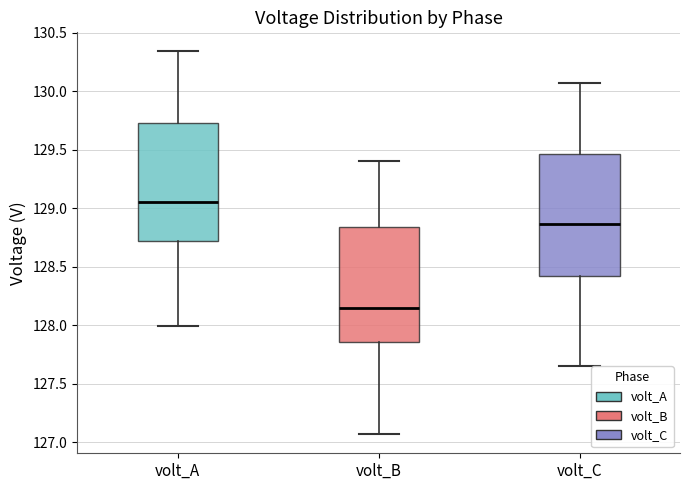

Where does the lower whisker of the box for volt_C end on the y-axis? The values are not printed on the chart, so give them approximately, as read against the axis.

127.65